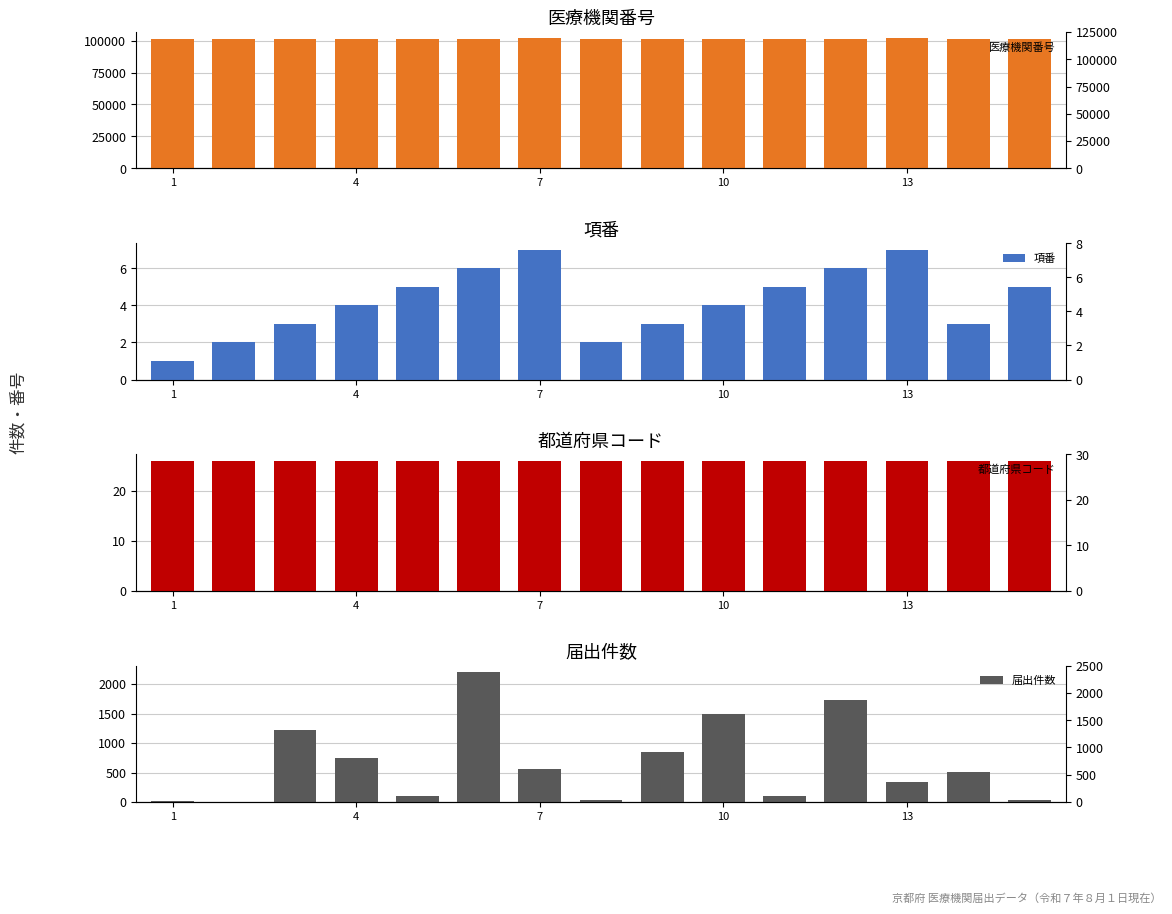

The 医療機関番号 series shows 101299 at 13. True or false?

True